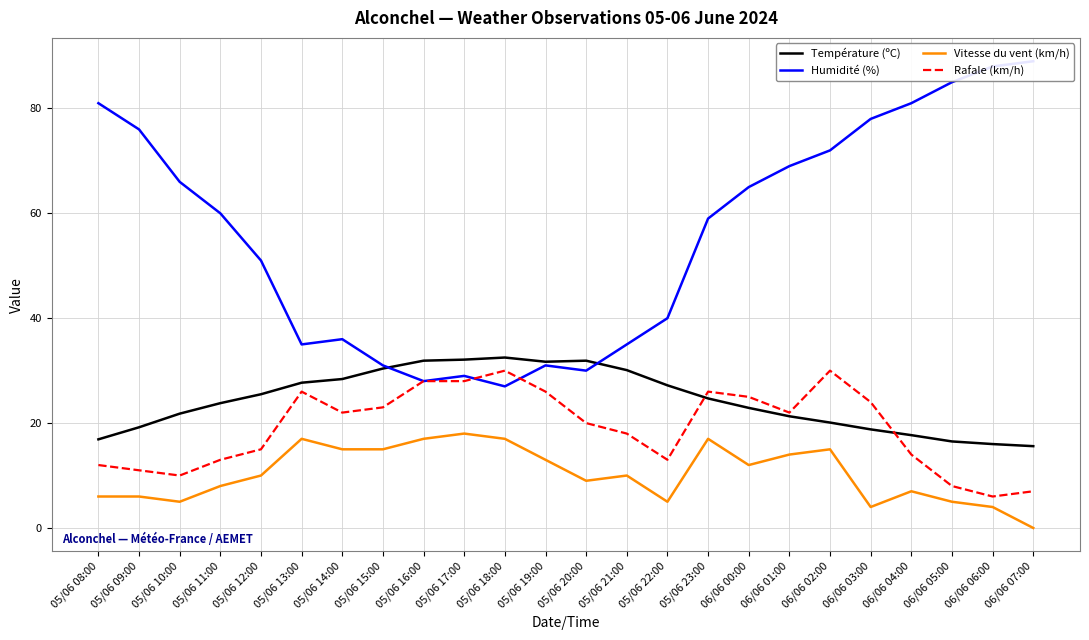

What is the total value across all series at 05/06 15:00?

99.4